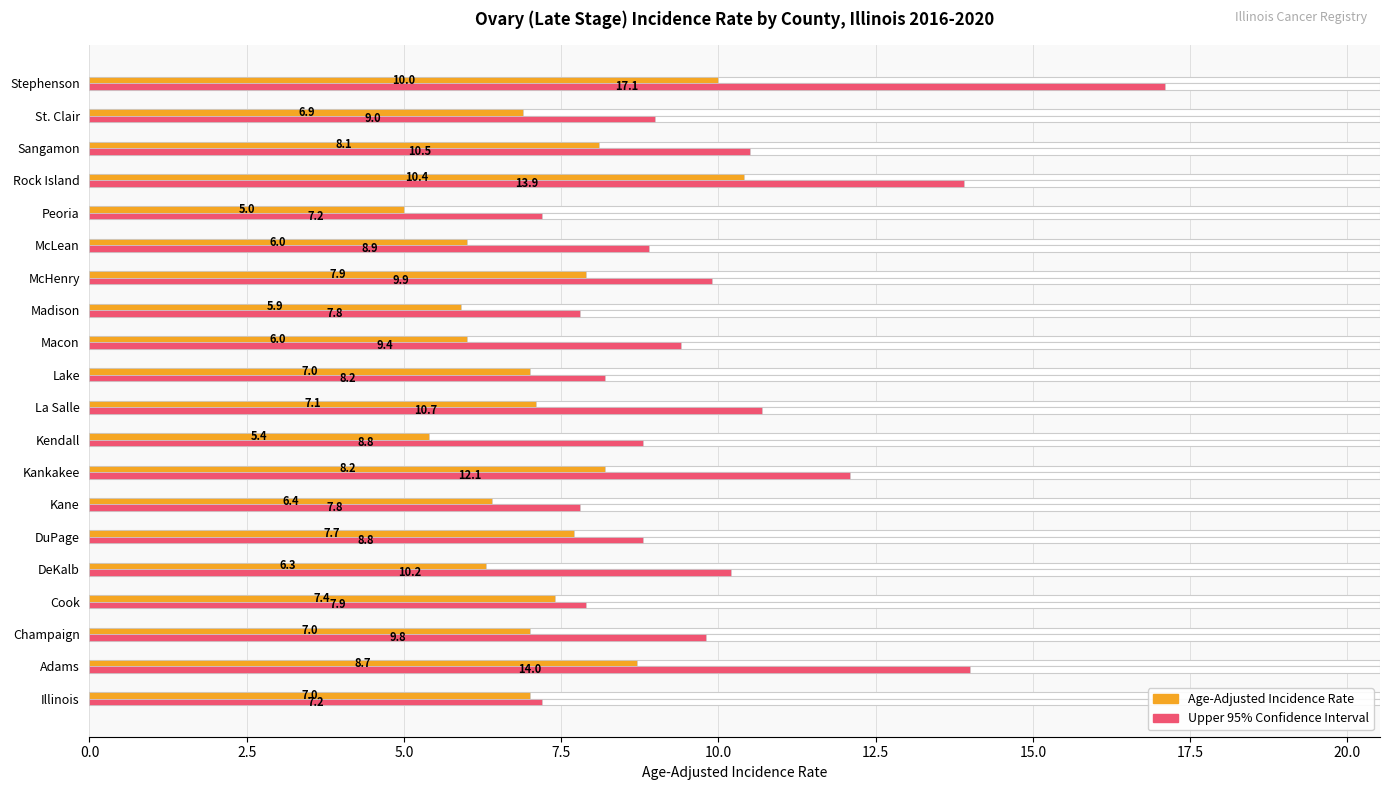

Which series changed the most between Cook and St. Clair?

Upper 95% Confidence Interval